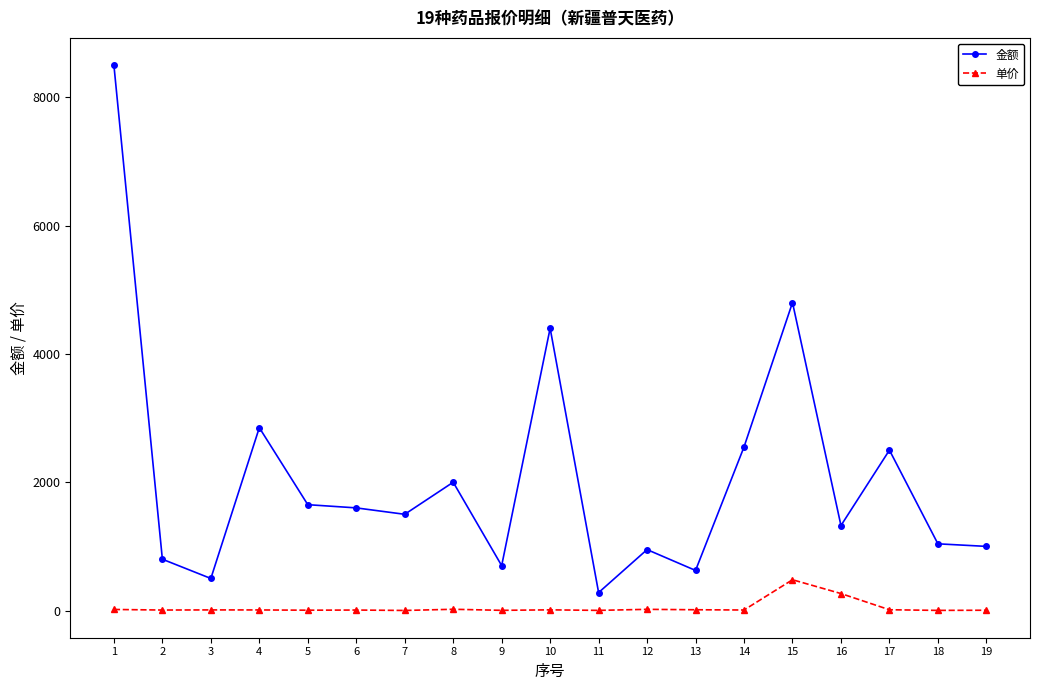

True or false: 金额 and 单价 intersect in this chart.

False